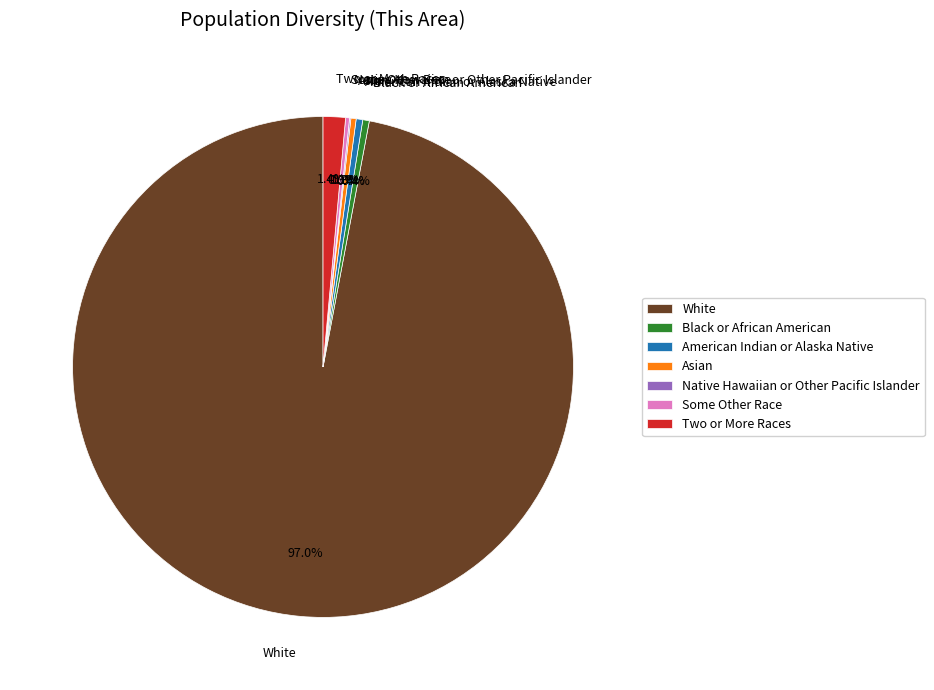

To the nearest percent, what is the average slice percentage?

14%